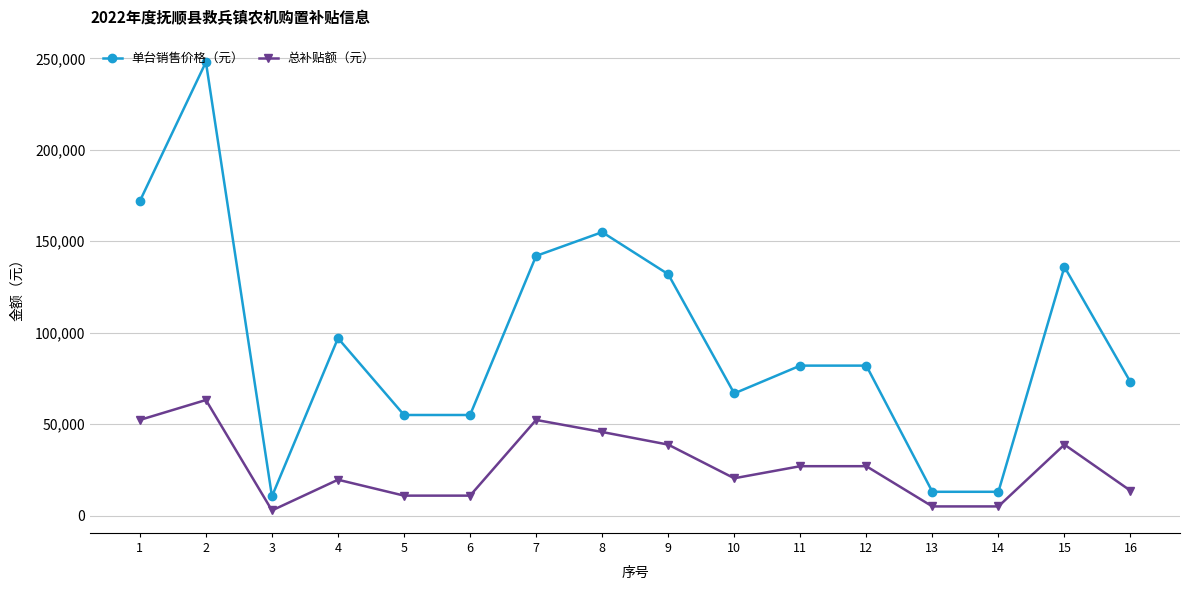

Is this an area chart (filled region under the line)?

No